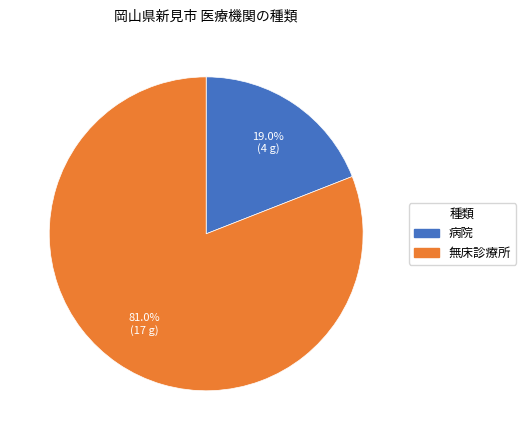

Rank the categories by value from lowest to highest.

病院, 無床診療所